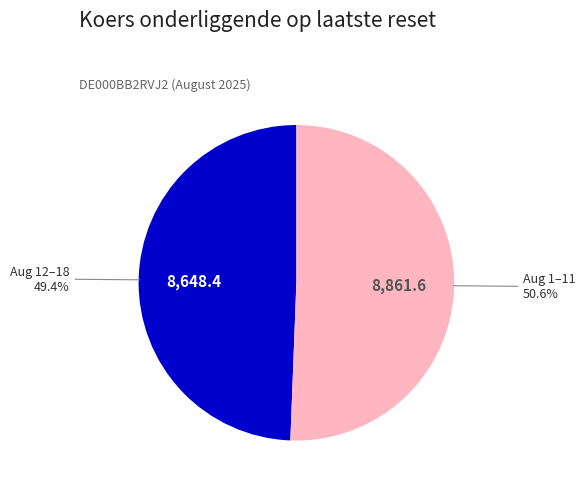

How many segments does this pie chart have?

2